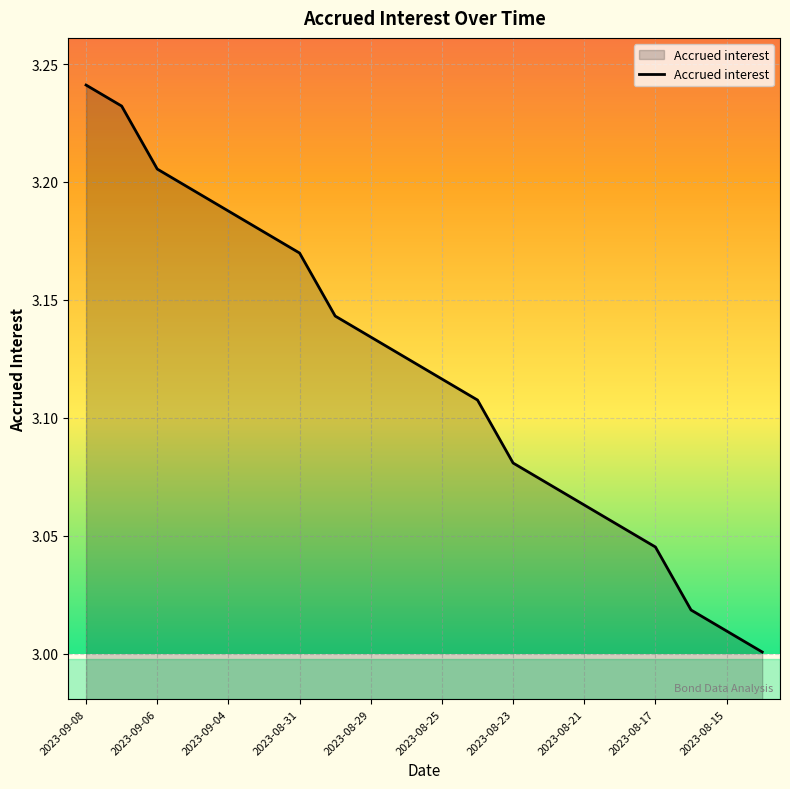

Is this an area chart (filled region under the line)?

Yes